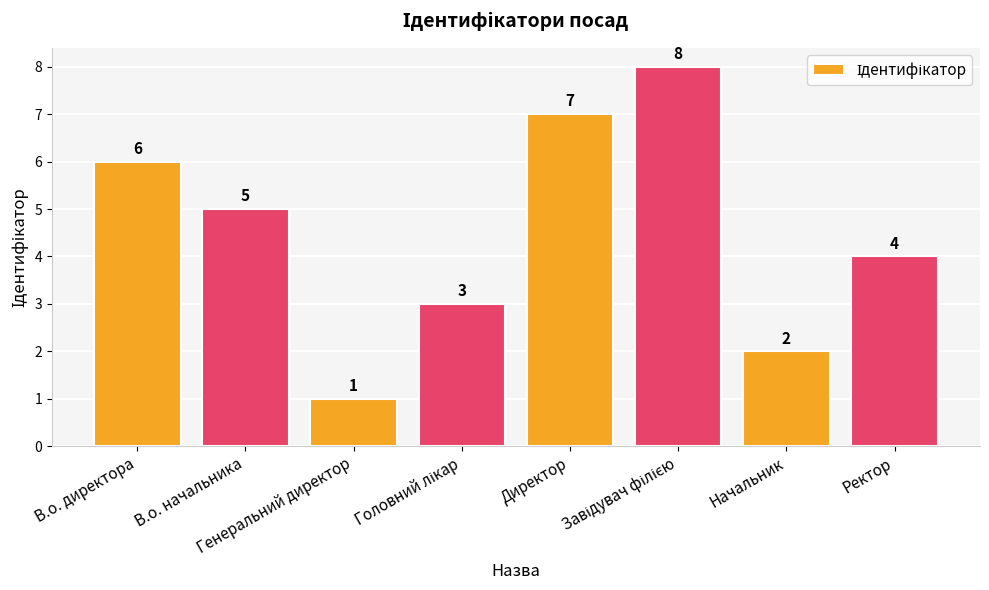

What is the greatest value displayed?

8